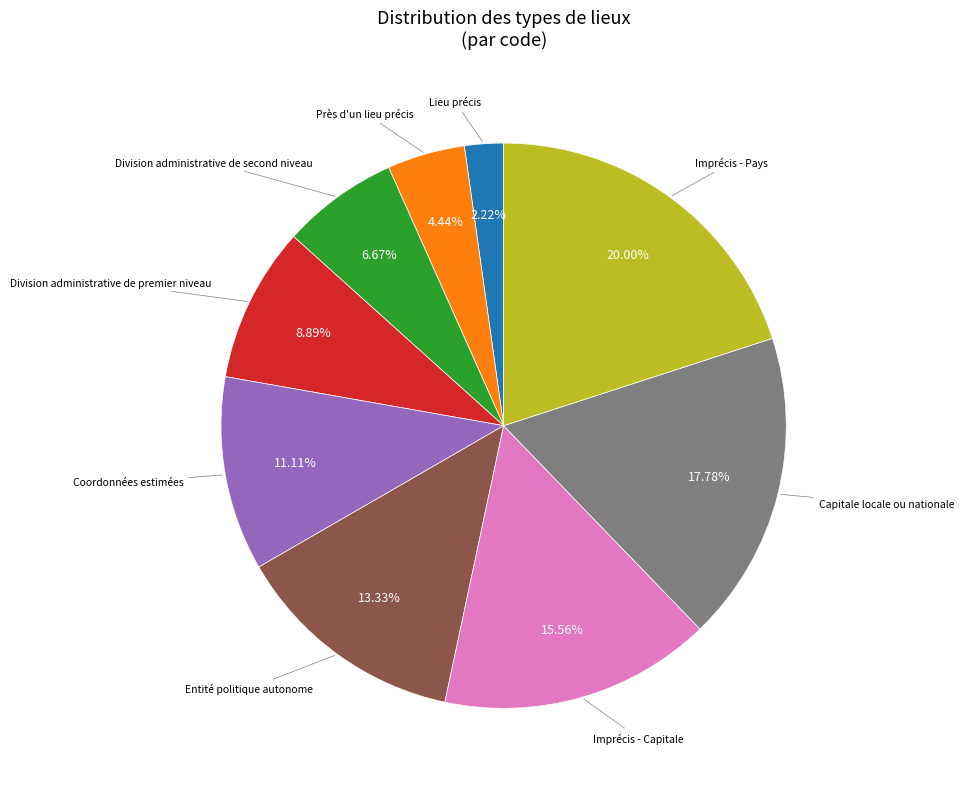

To the nearest percent, what is the average slice percentage?

11%